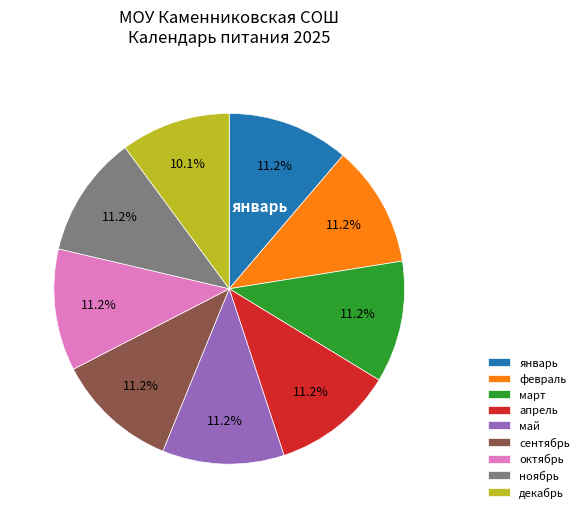

Does сентябрь represent more than half of the total?

No